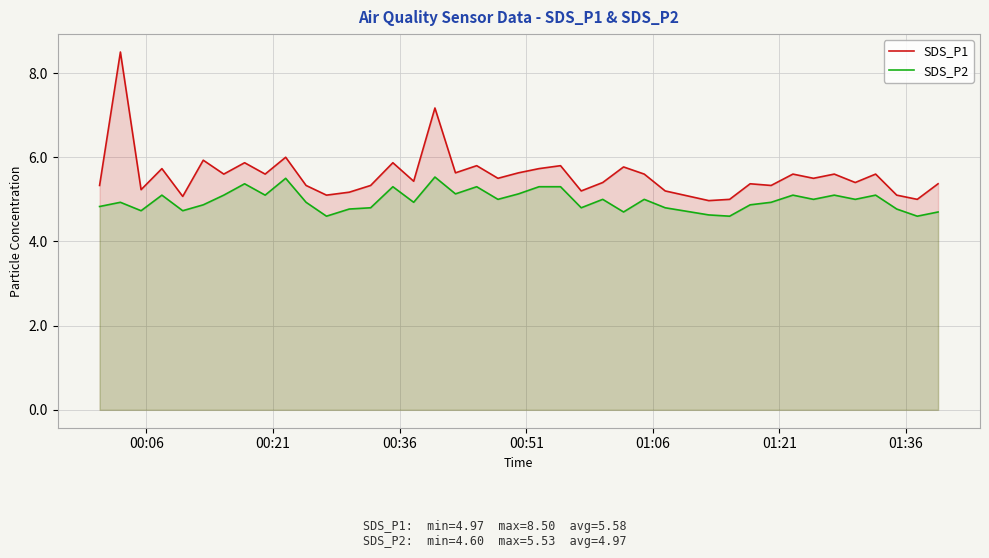

Which series has the largest total across all categories?

SDS_P1